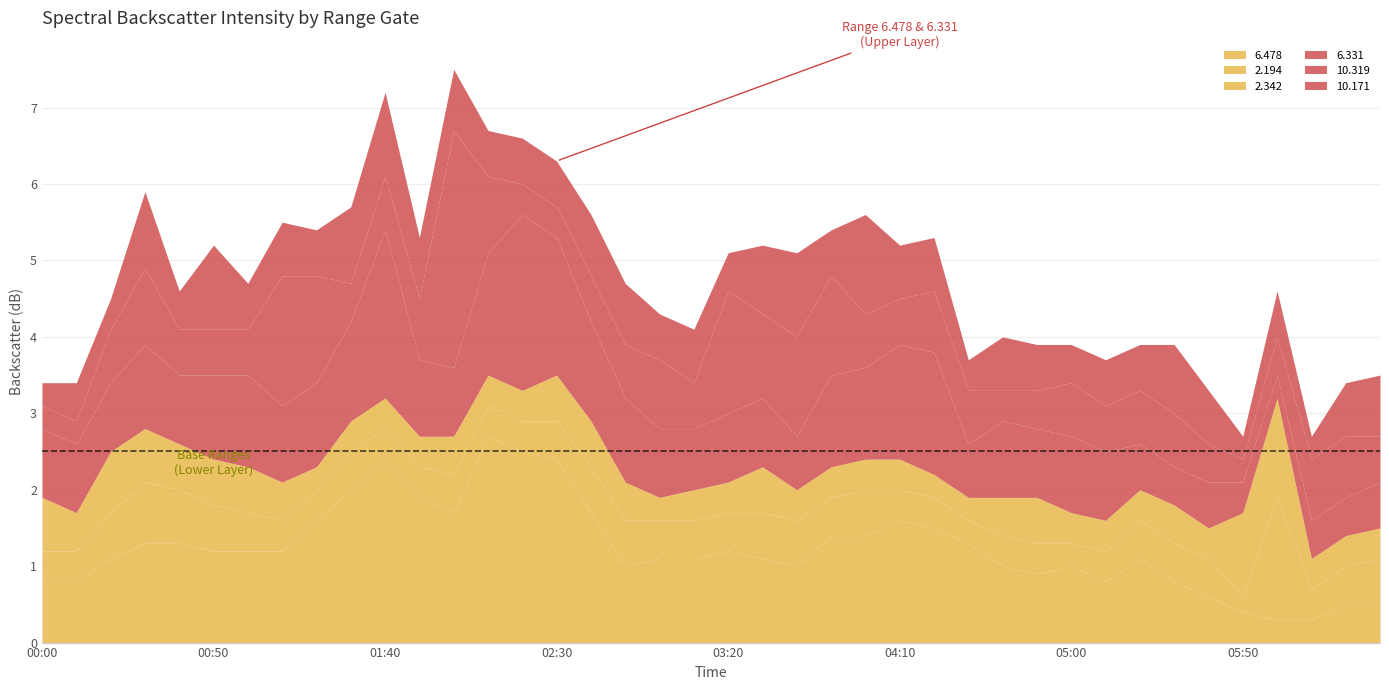

Rank the series at 2007/06/07 00:00 from lowest to highest value.

10.319, 10.171, 2.194, 2.342, 6.478, 6.331